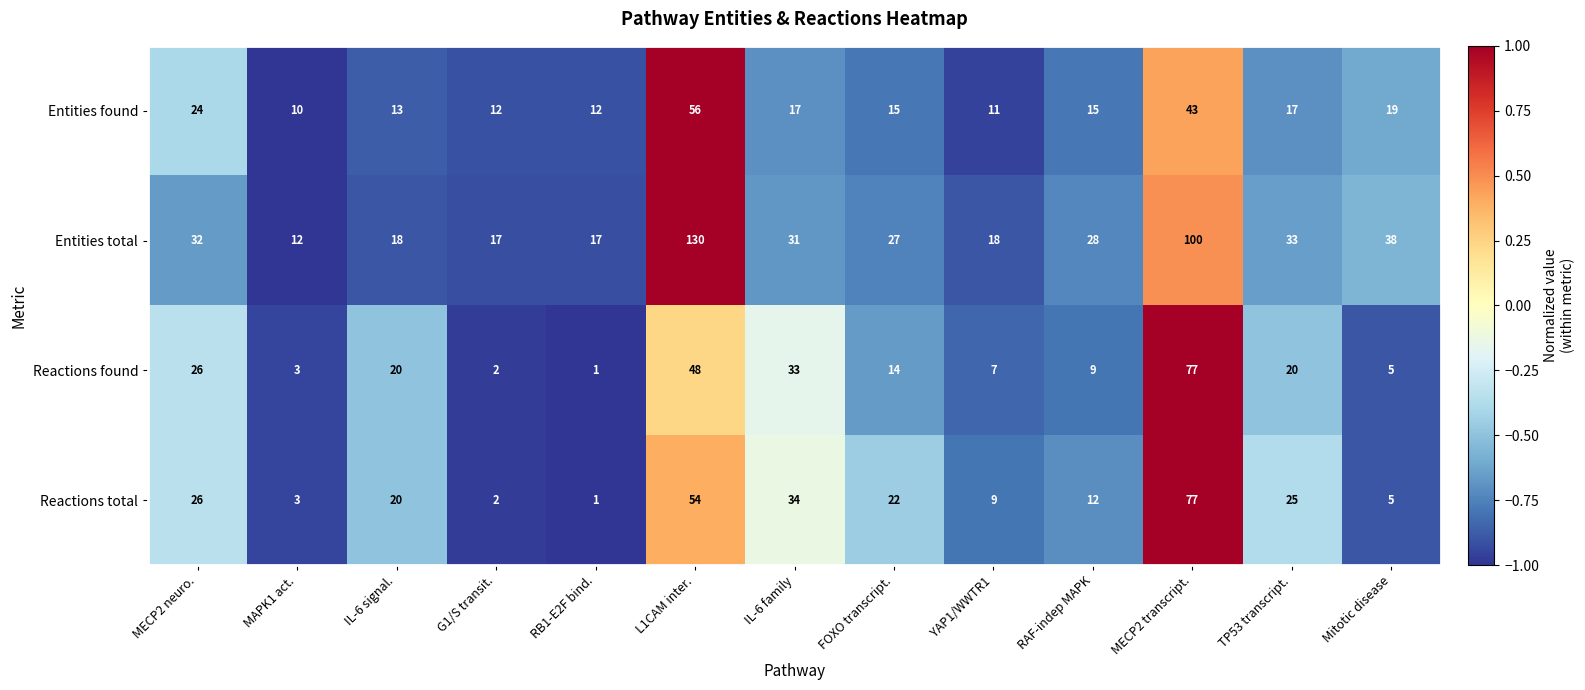

At which category does the chart reach its minimum across all series?

RB1-E2F bind.